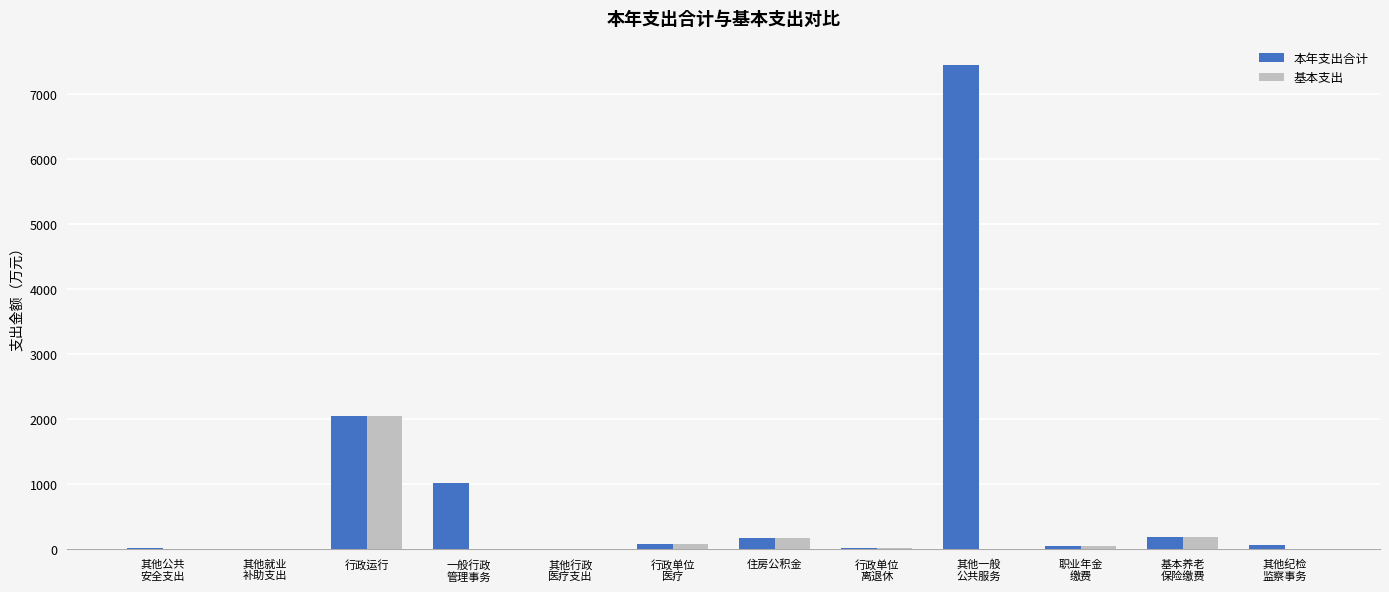

The value of 基本支出 at 行政运行 is 948.7. True or false?

False